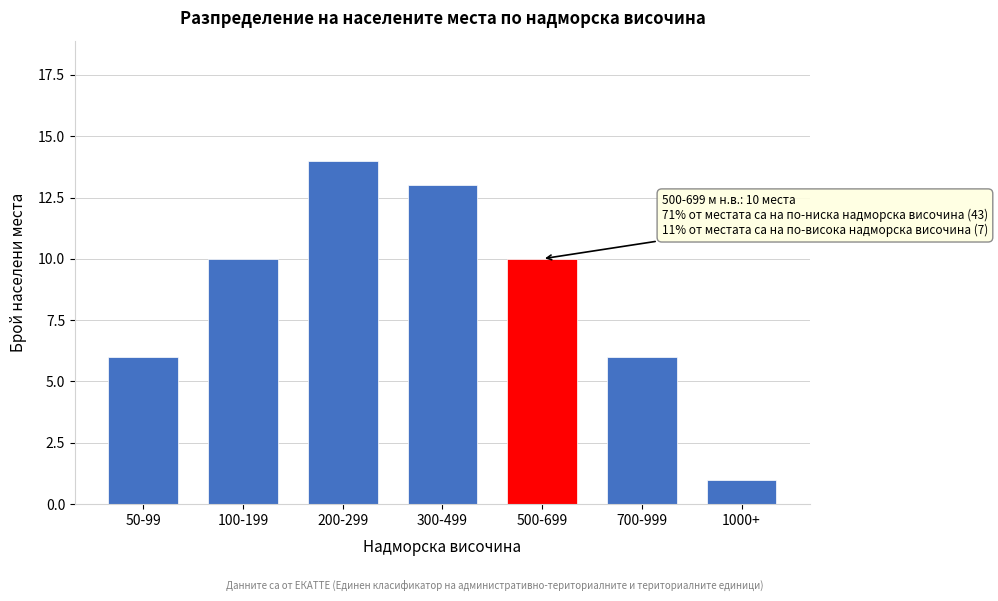

Reading left to right, what are all the values shown in this chart?

50-99=6	100-199=10	200-299=14	300-499=13	500-699=10	700-999=6	1000+=1